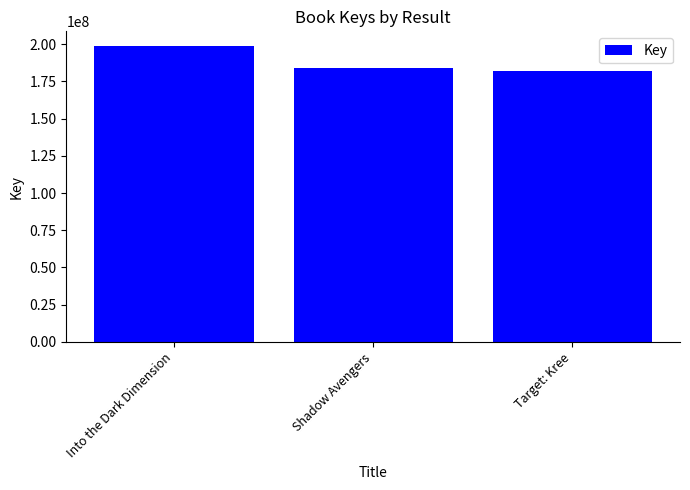

What is the sum of all values?

564351142